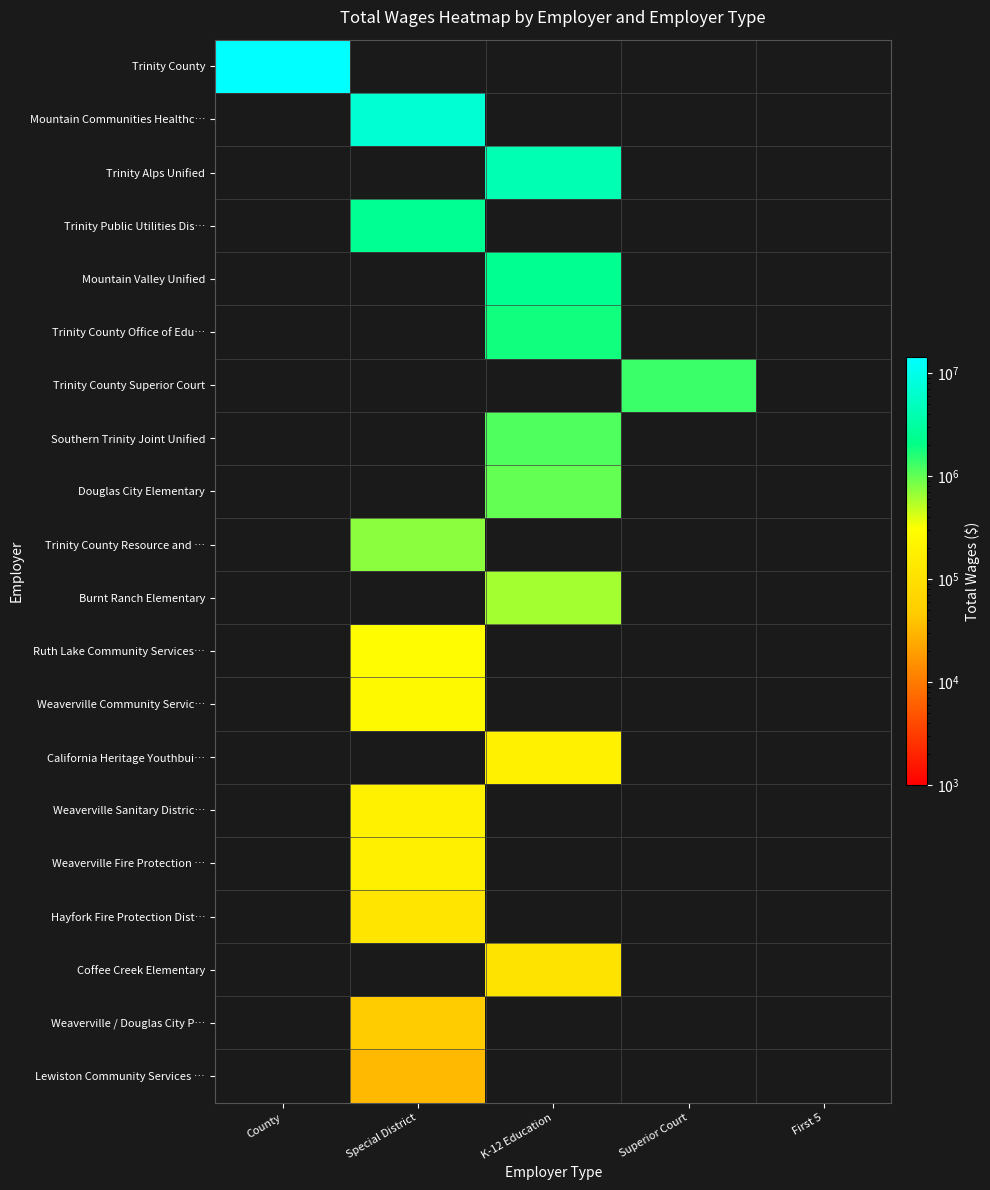

Between Superior Court and Special District, which is larger?

Superior Court